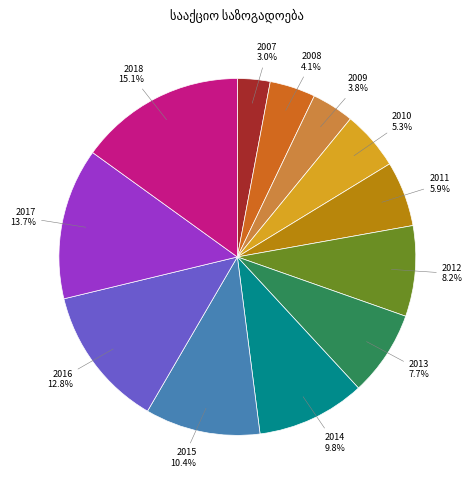

To the nearest percent, what portion does 2013 represent?

8%